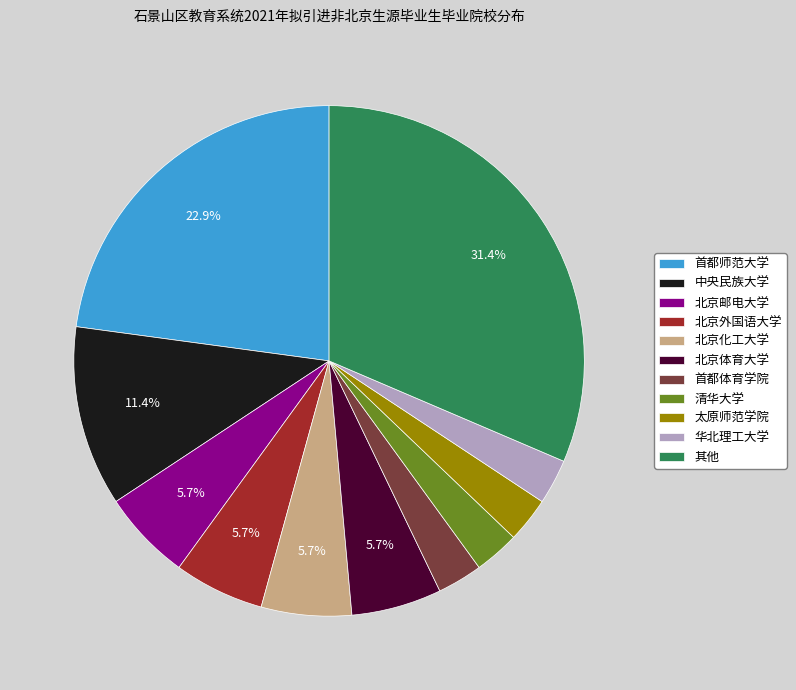

Count the number of slices in the pie.

11